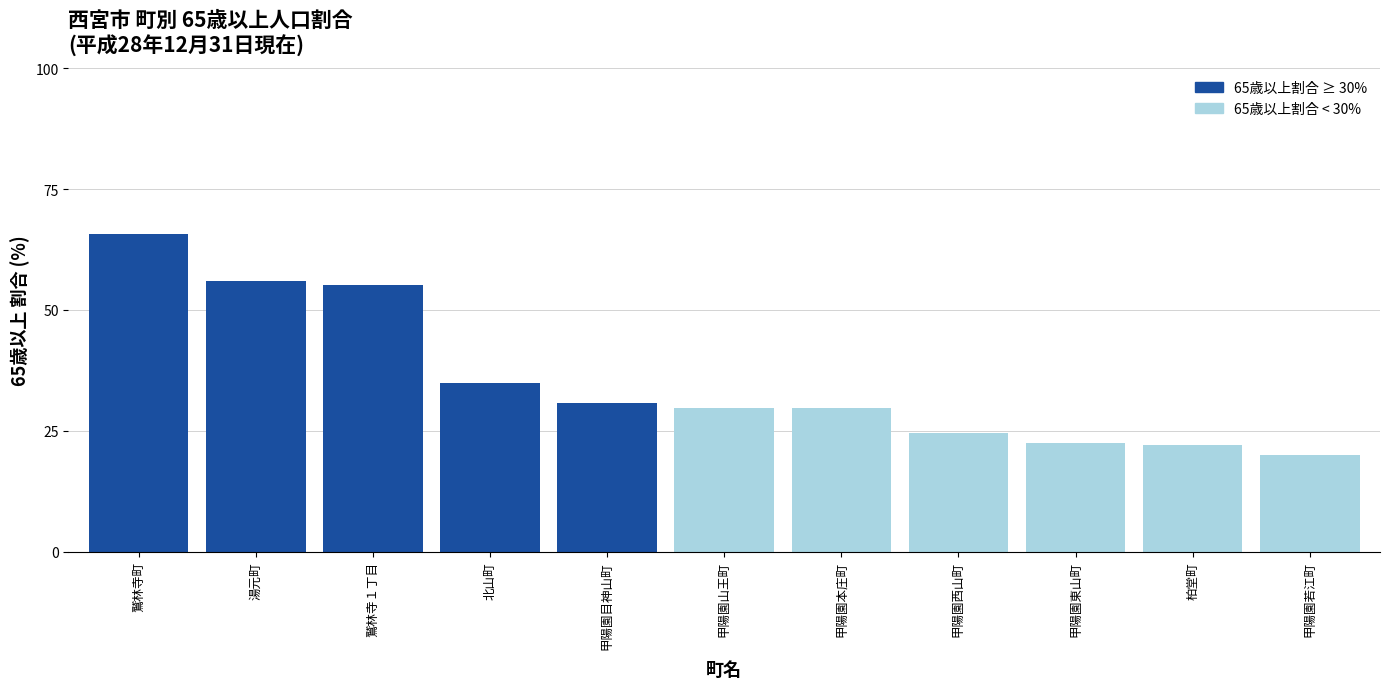

Which label corresponds to the smallest value in the chart?

甲陽園若江町